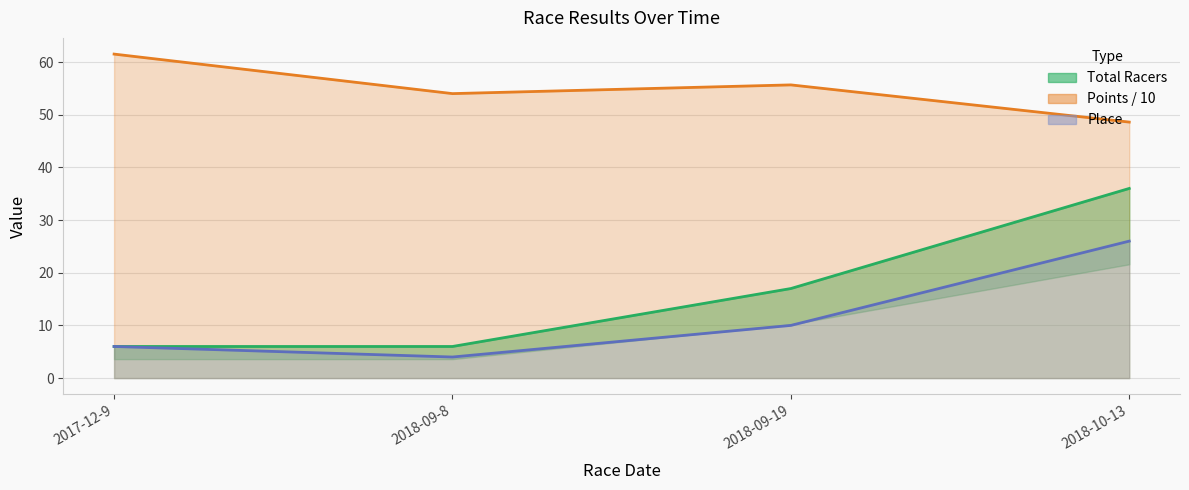

List the labels in order of Points / 10 value, smallest first.

2018-10-13, 2018-09-8, 2018-09-19, 2017-12-9